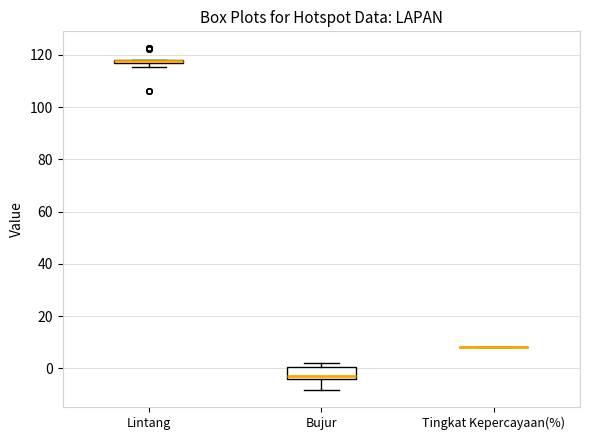

Which box is the tallest, from its lower edge to its upper edge?

Bujur